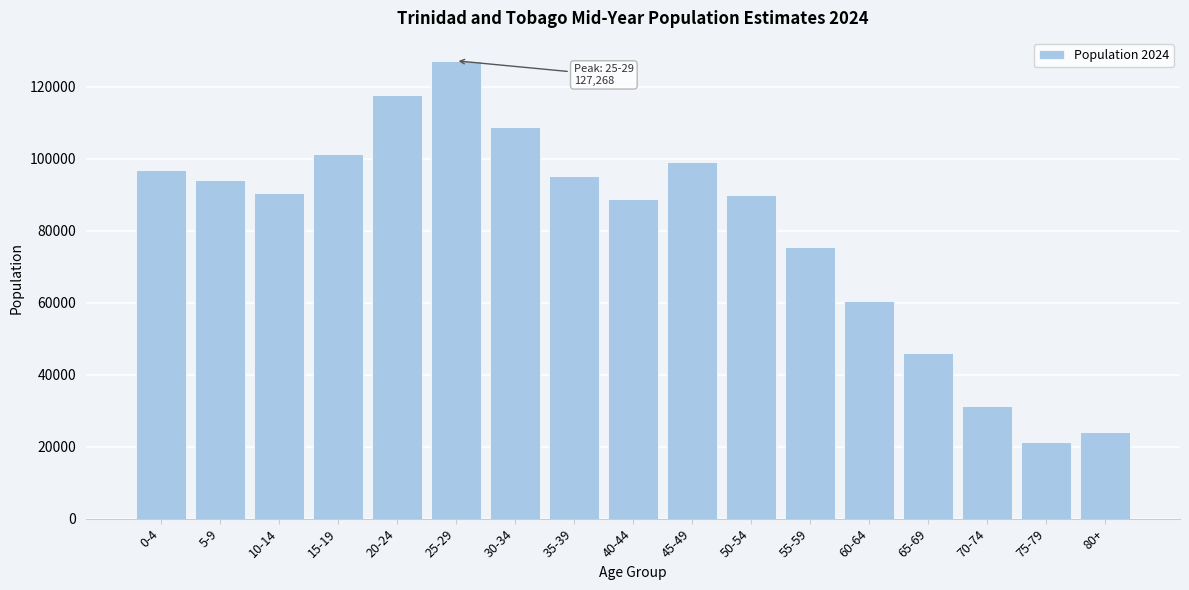

Is it true that the value at 40-44 is 156980.9?

False